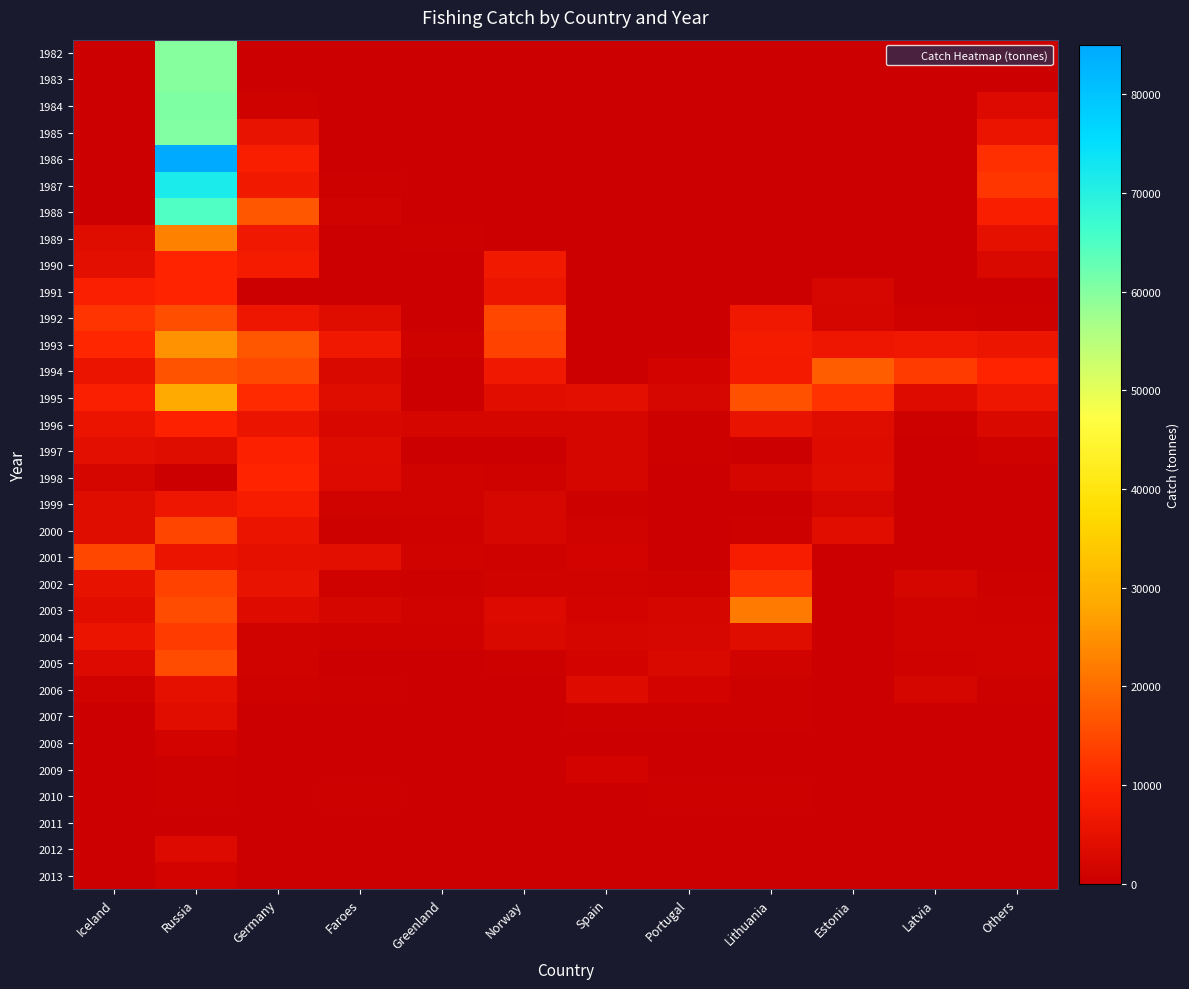

Which series has the widest spread of values?

1986